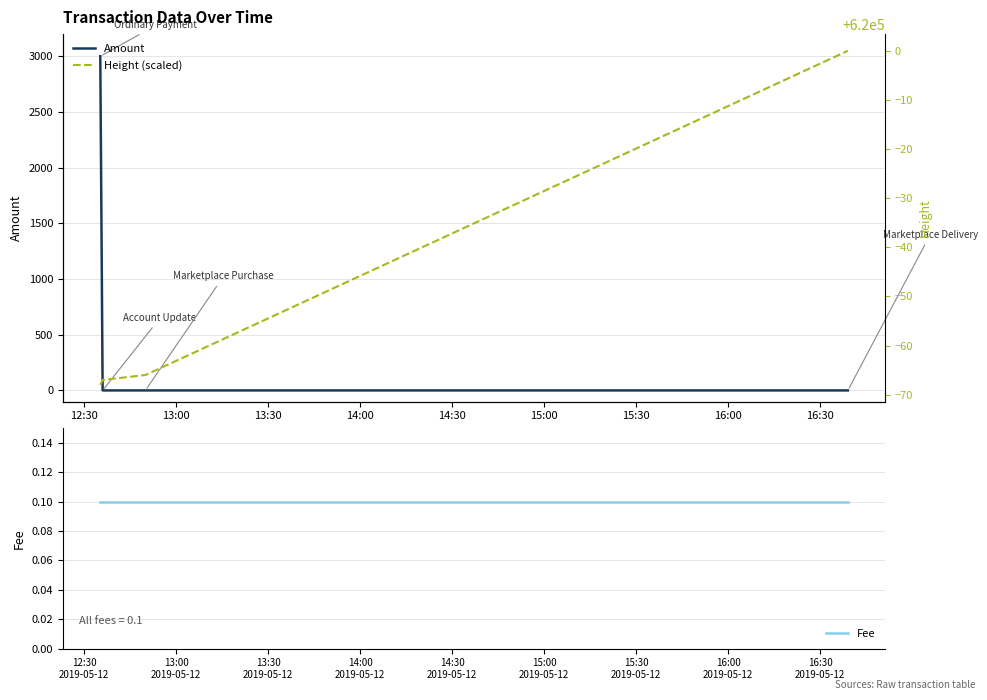

True or false: Amount has more than 2 points higher than both neighbors.

False